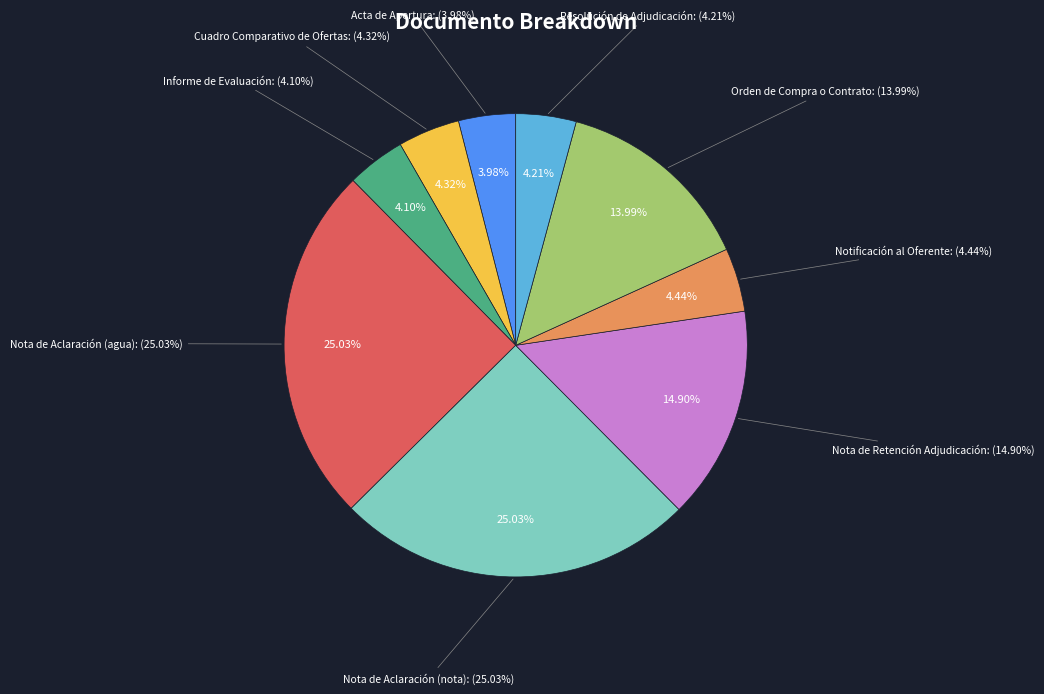

What percentage do Acta de Apertura and Orden de Compra o Contrato together represent?

18.0%